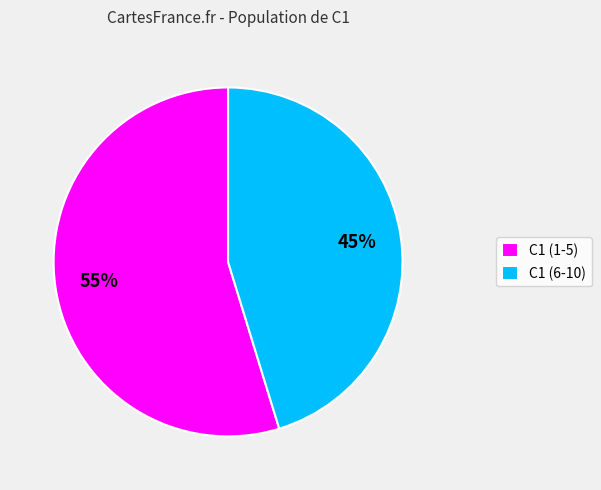

Which category has the biggest portion of the pie?

C1 (1-5)